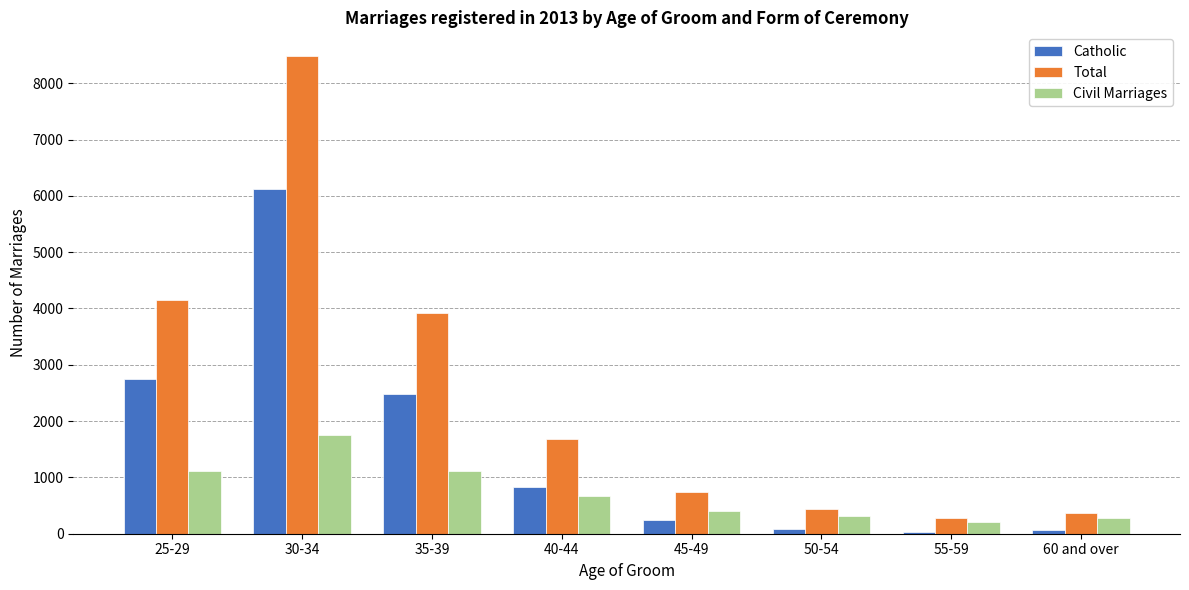

What is the sum of all Civil Marriages values?

5859